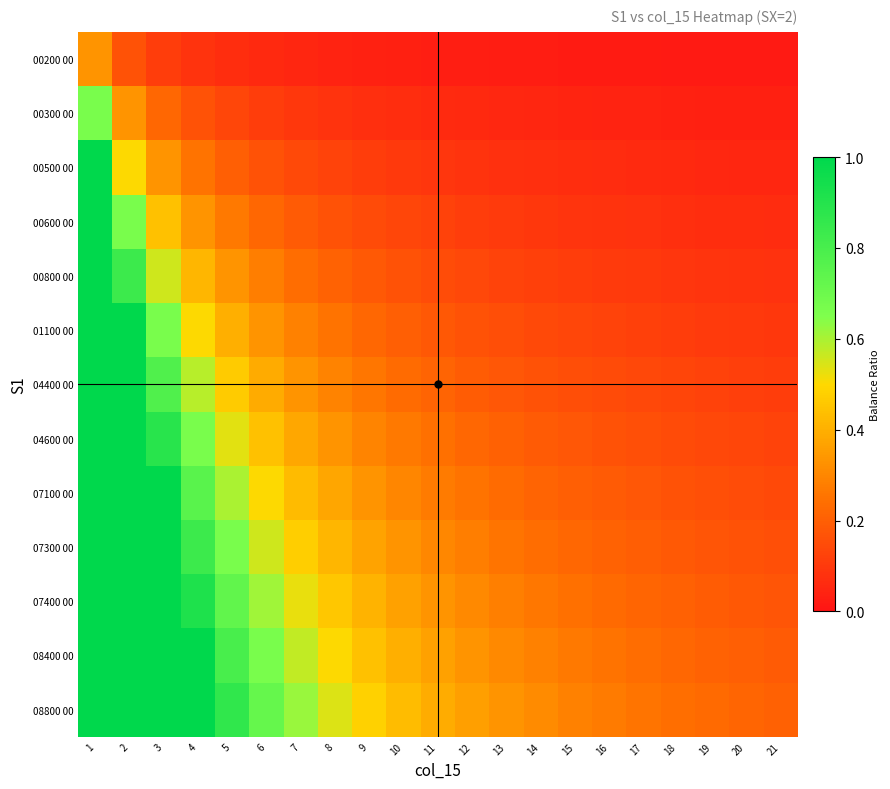

Which category has the highest value across all series?

1